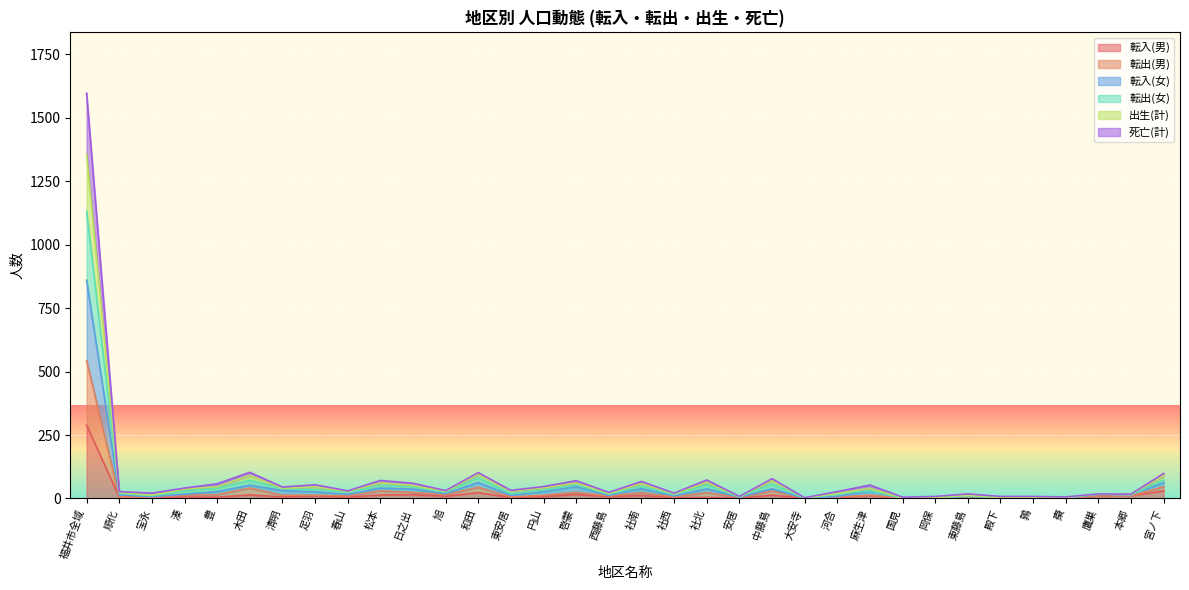

What is the sum of all 転出(男) values?

1011